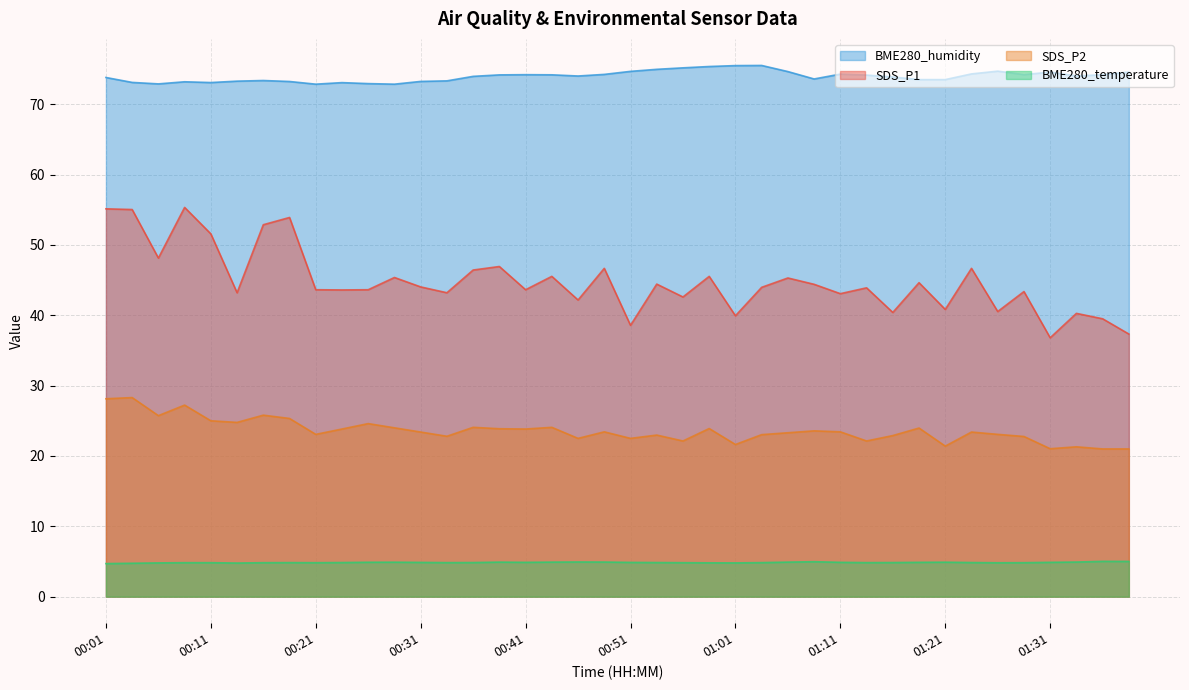

True or false: SDS_P2 has a value of 22.9 at 01:16.

True